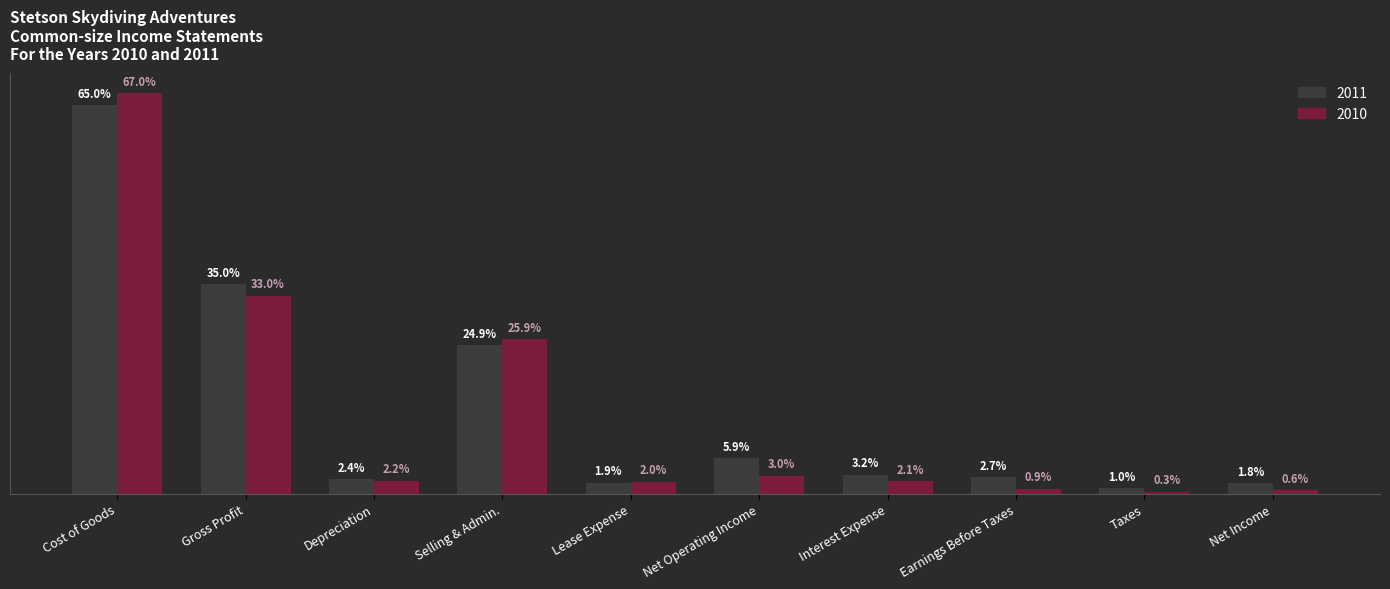

Are the bars horizontal?

No